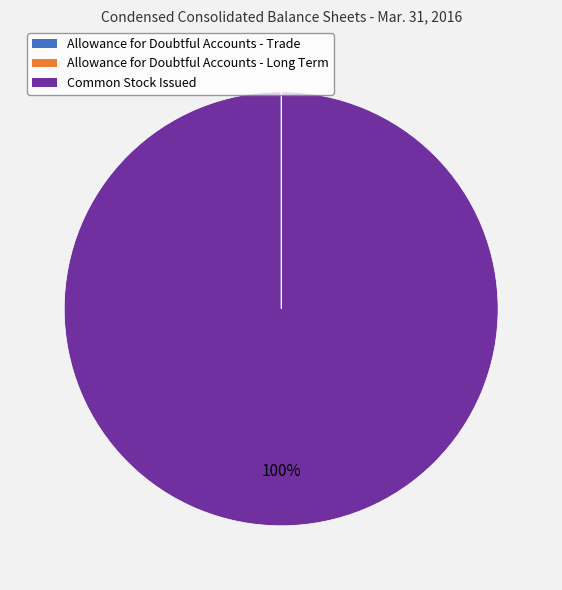

Does any single category account for the majority?

Yes